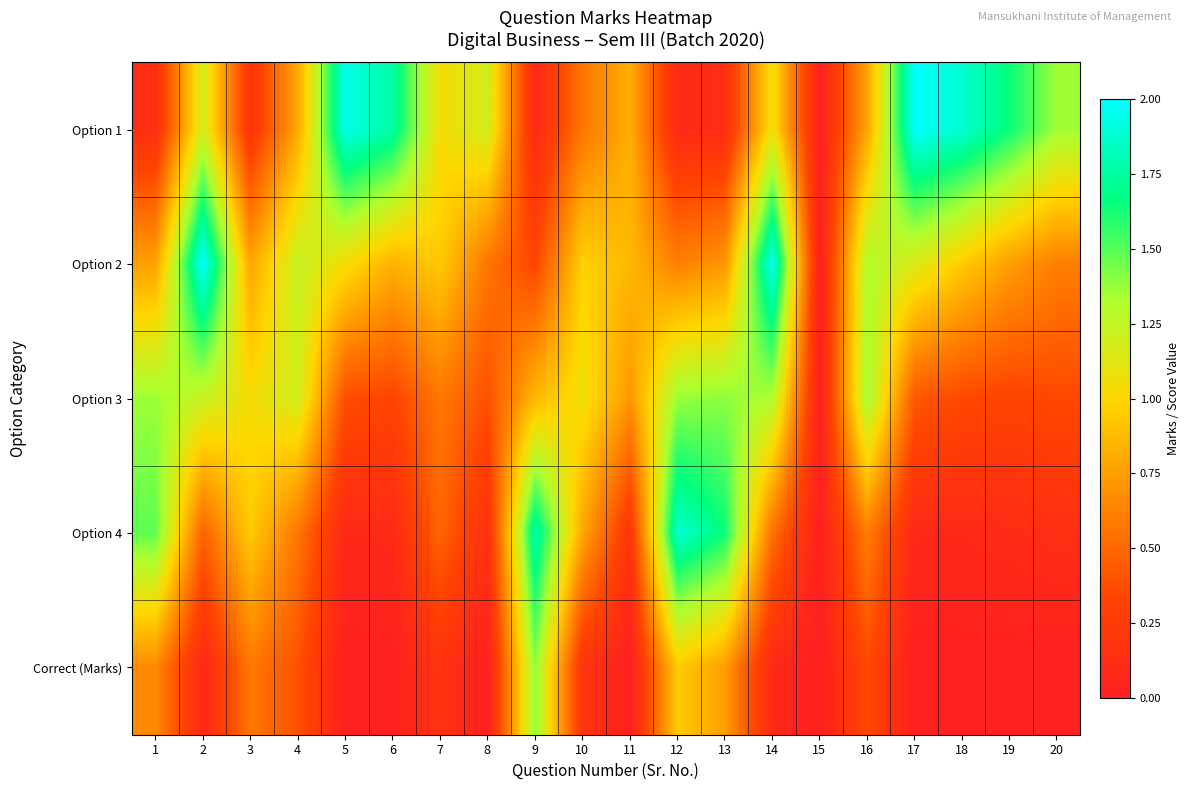

What is the total value across all series at 3?

3.5